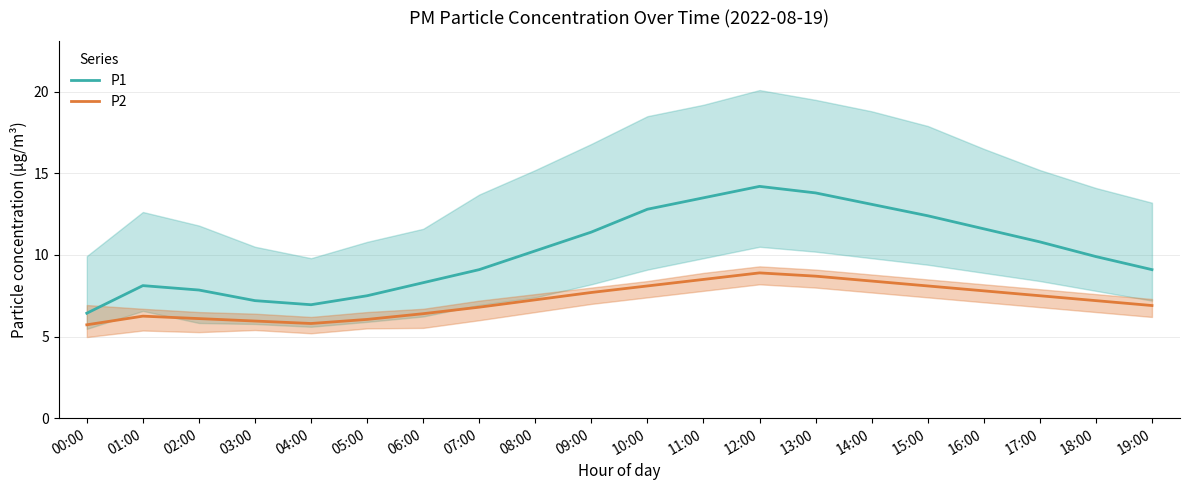

How many data points in P2 are less than 7?

9